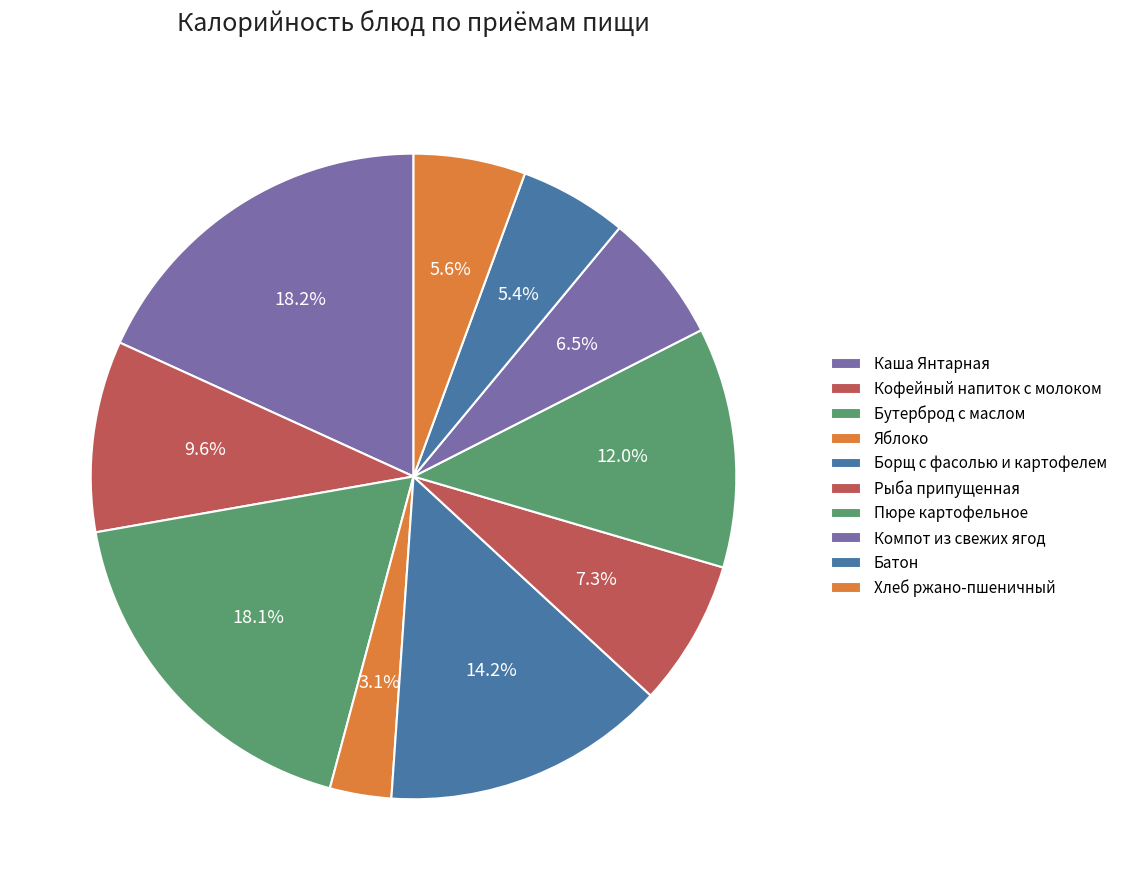

Do Каша Янтарная and Хлеб ржано-пшеничный together represent more than half of the pie?

No